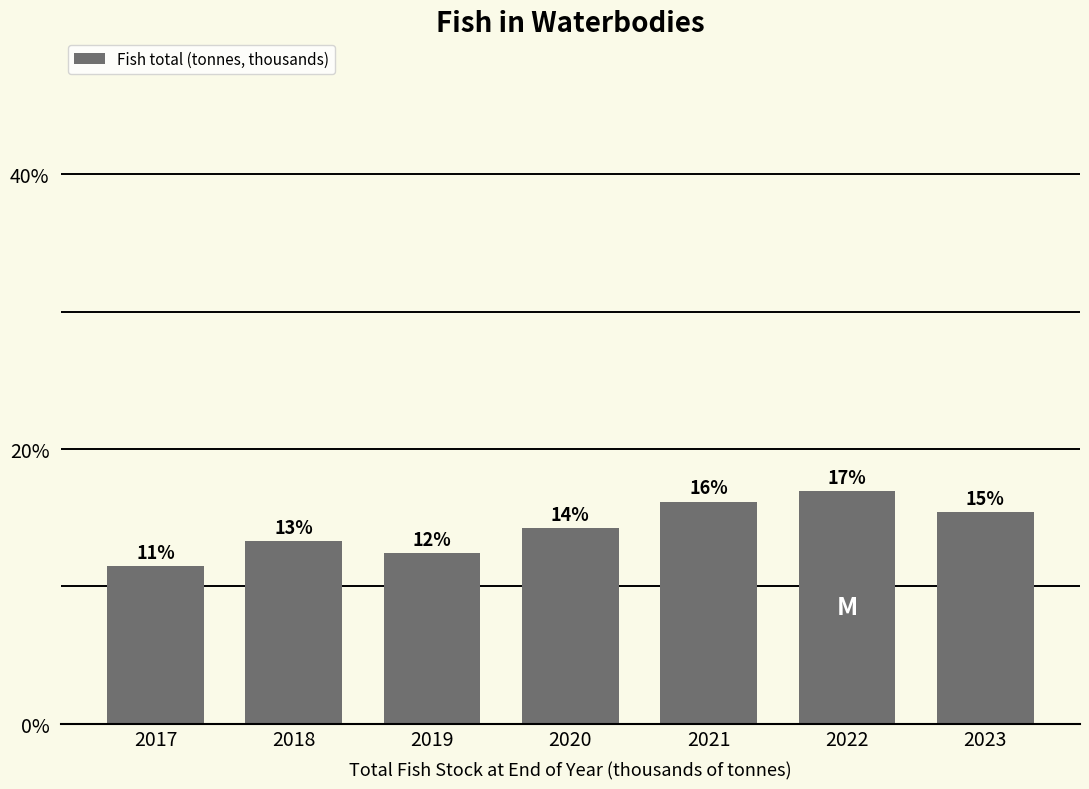

How many bars are there in total?

7